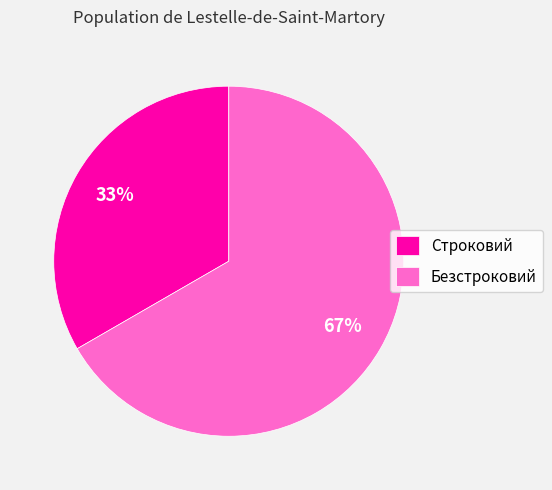

To the nearest percent, what is the combined percentage of Безстроковий and Строковий?

100%